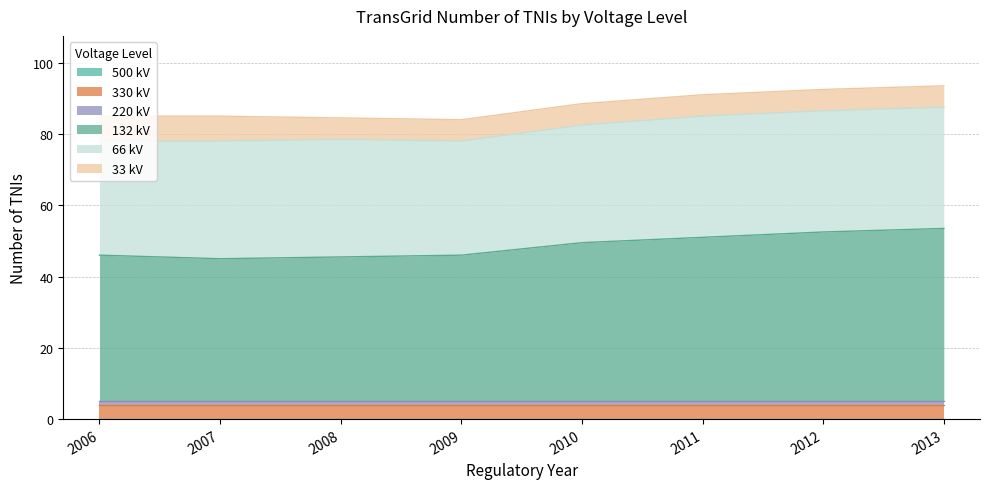

True or false: 500 kV and 33 kV intersect in this chart.

False